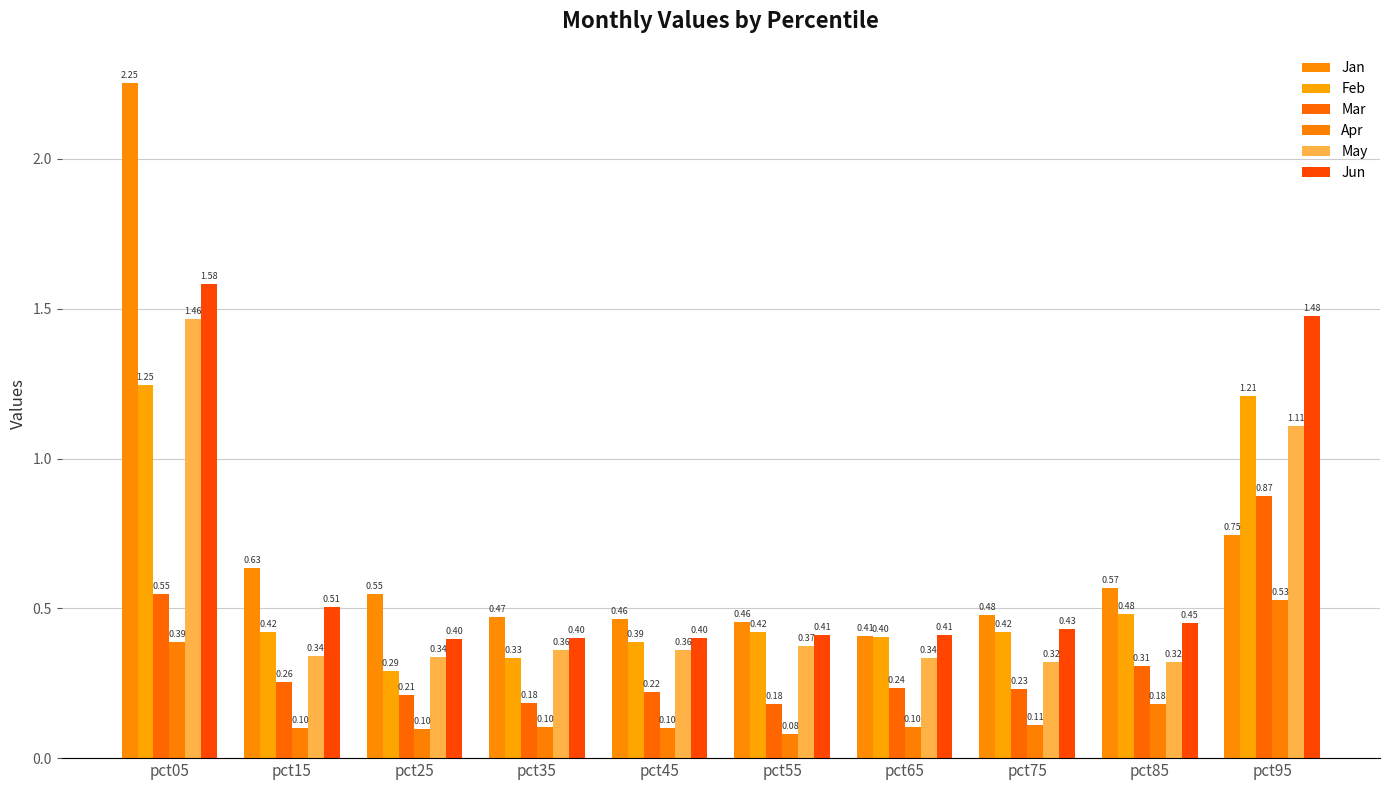

Which series has the largest range (max minus min)?

Jan